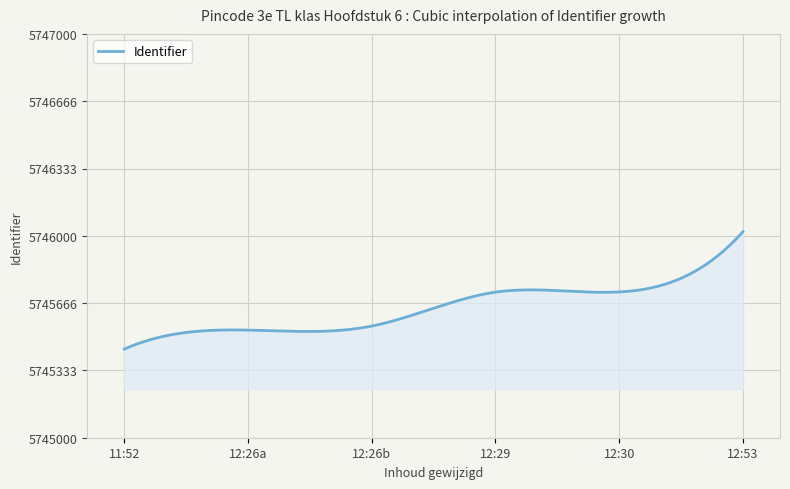

What is the smallest value displayed?

5745439.0